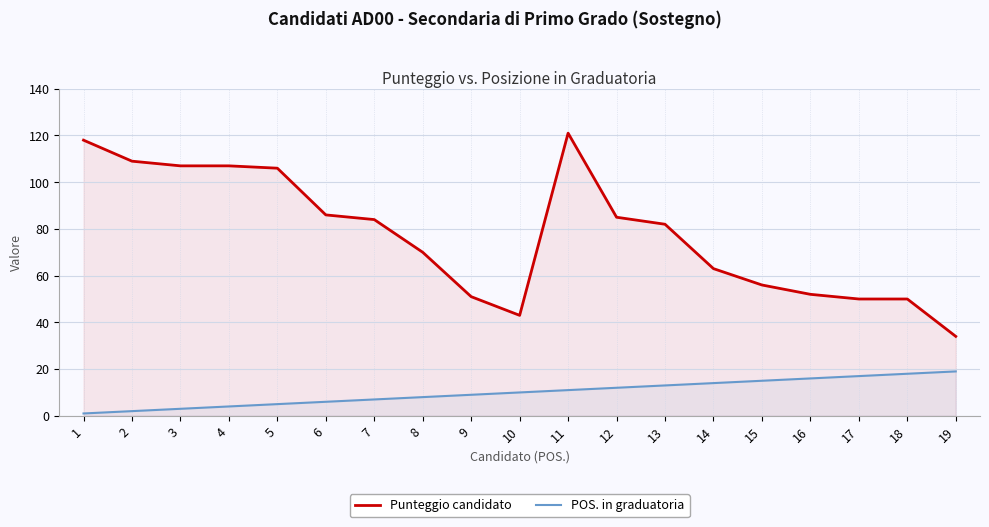

The POS. in graduatoria series shows 18 at 18. True or false?

True